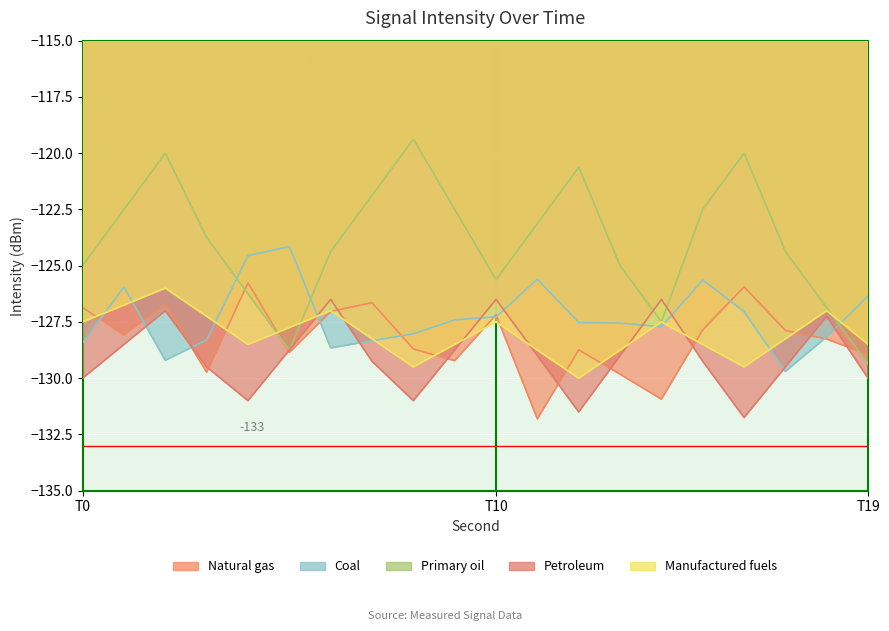

Which has a higher value, 4 or 28?

4